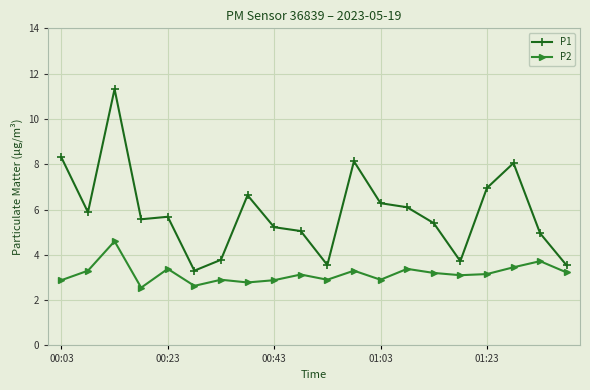

True or false: P2 and P1 intersect in this chart.

False